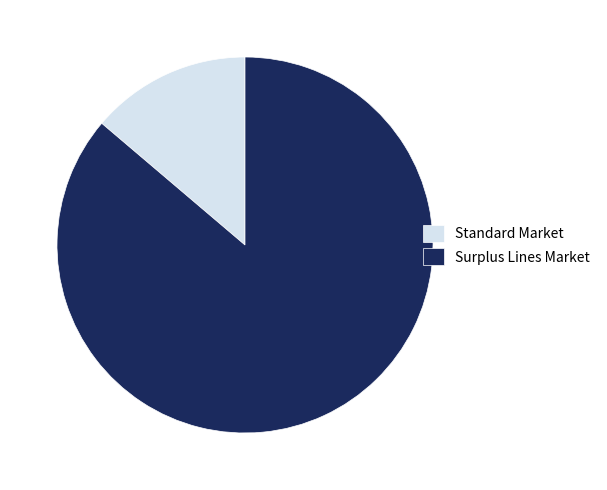

How many segments does this pie chart have?

2